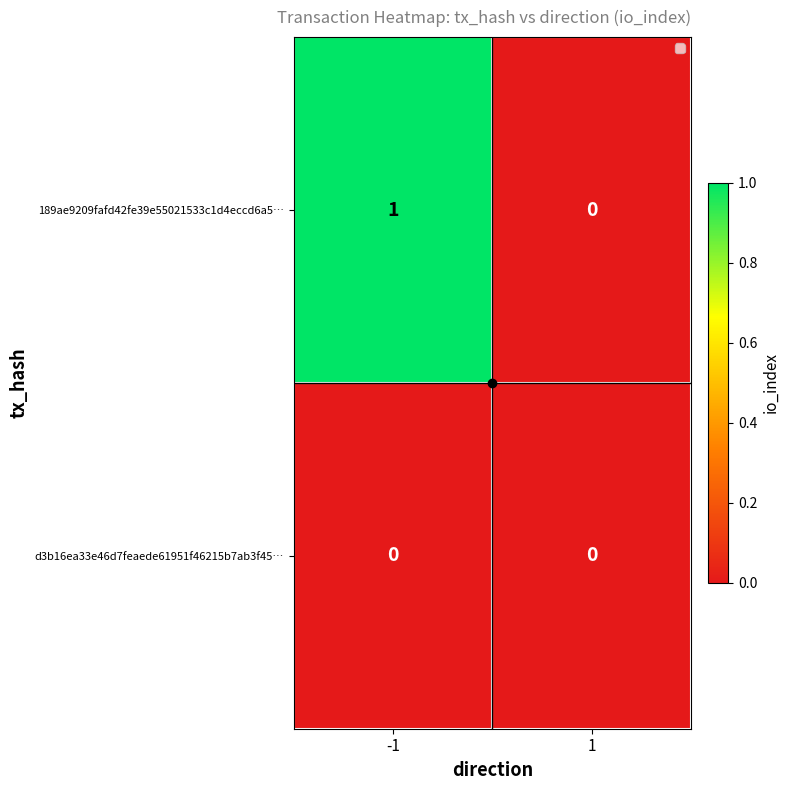

The value of 189ae9209fafd42fe39e55021533c1d4eccd6a5… at -1 is 2. True or false?

False